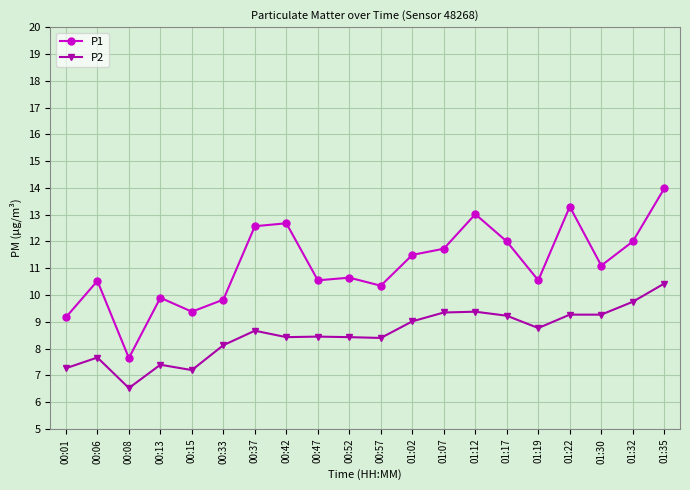

Which series changed the most between 00:01 and 01:12?

P1